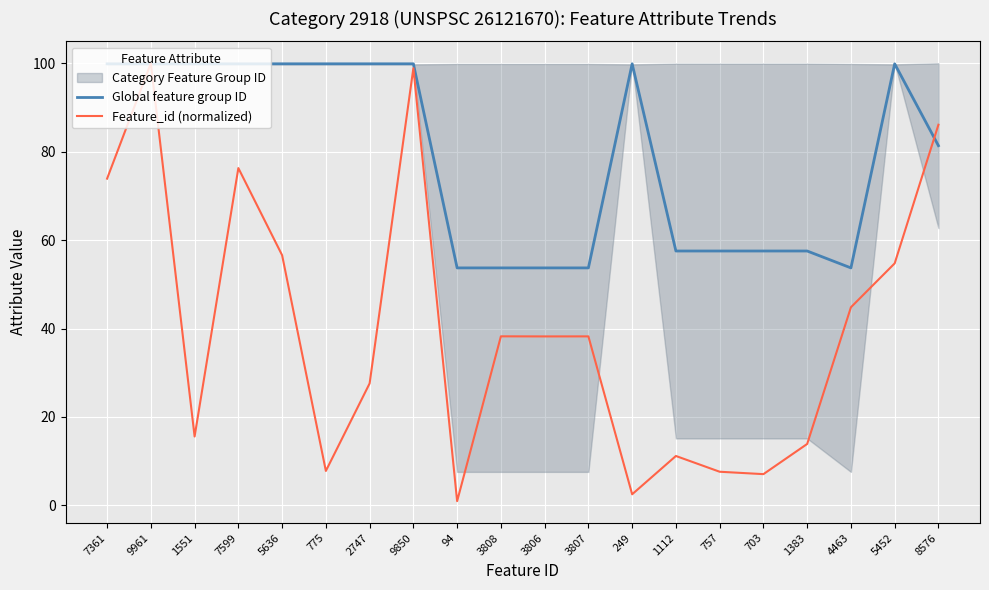

Where do Global feature group ID and Feature_id (normalized) first cross each other?

7361 and 9961